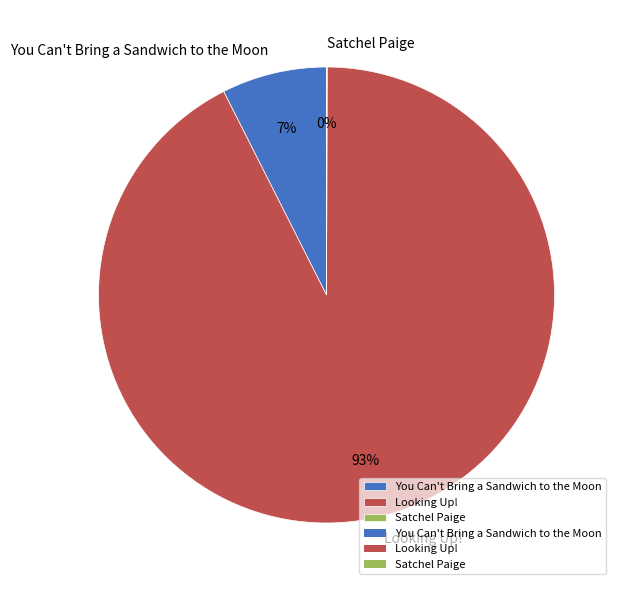

To the nearest percent, what percentage of the pie is Looking Up!?

93%